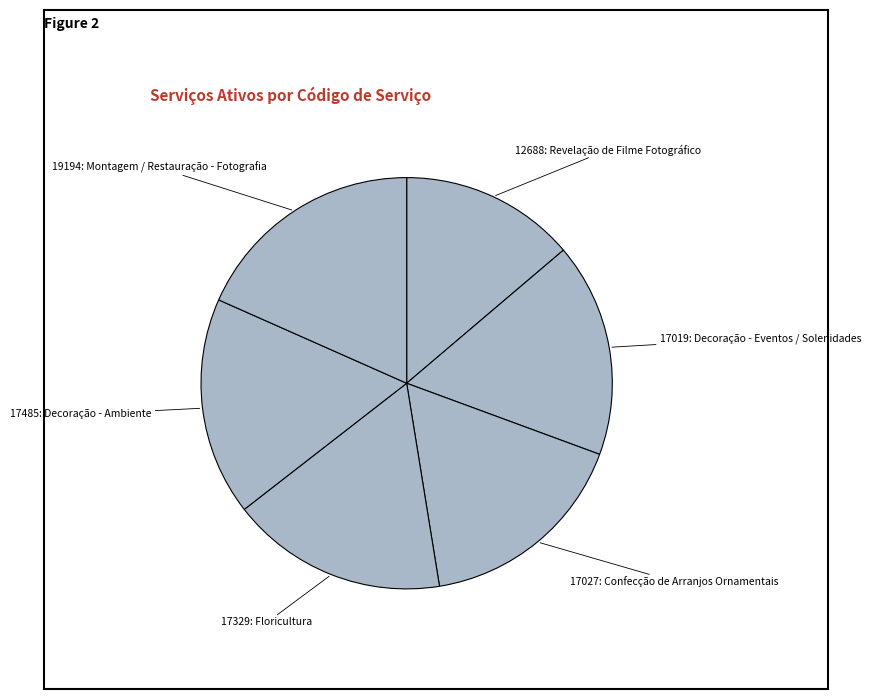

How many segments does this pie chart have?

6